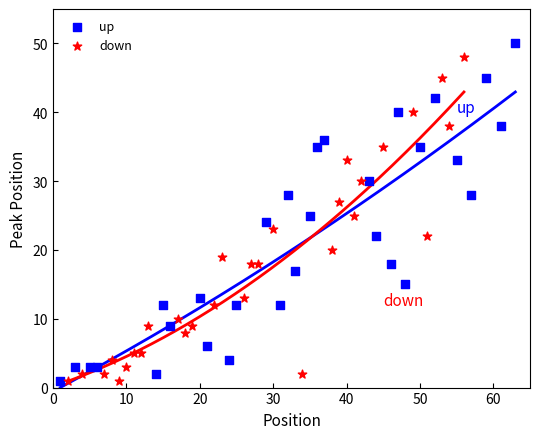

Which series has the widest spread of Y values?

up